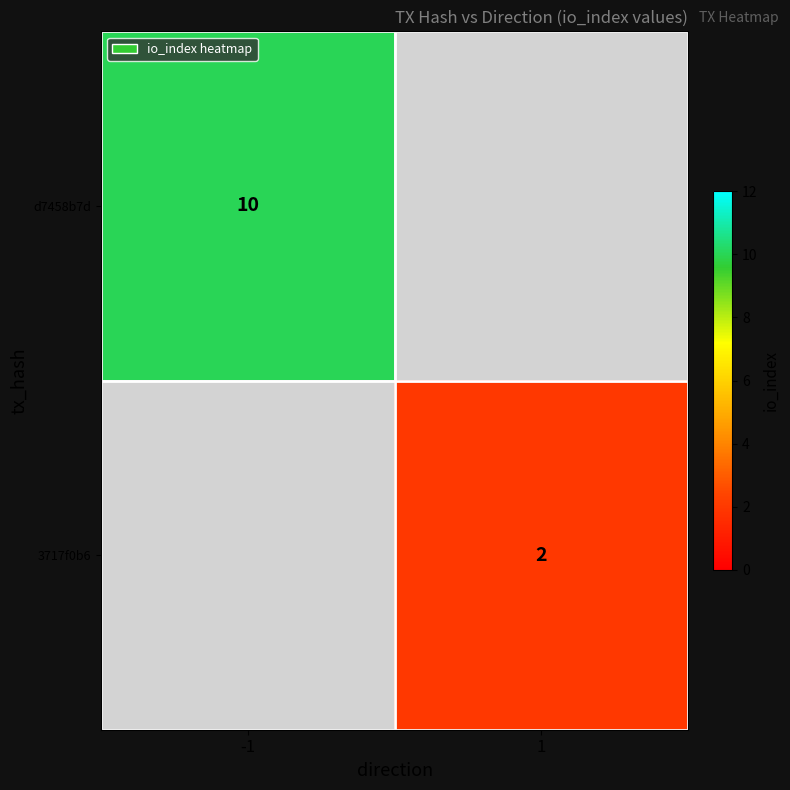

What is the maximum value shown in the chart?

10.0